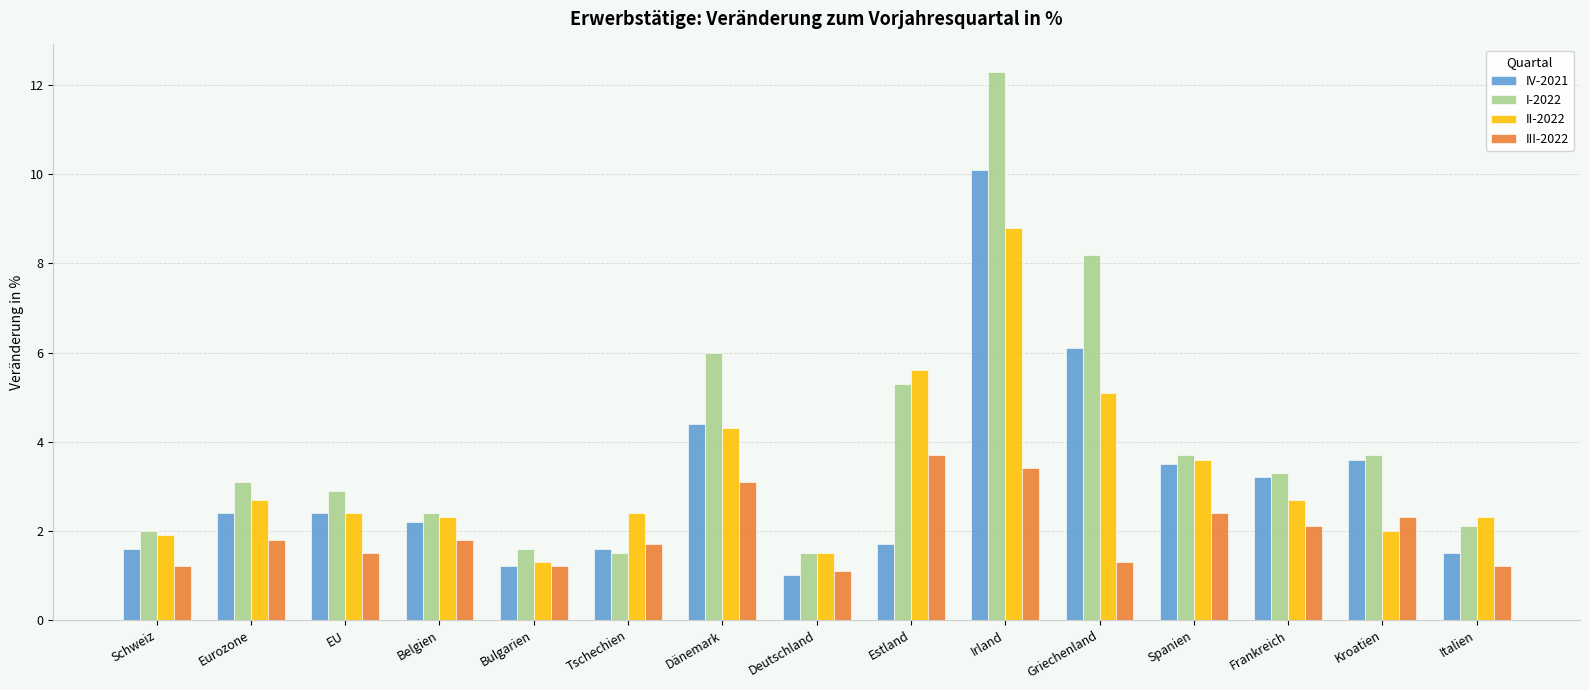

Count the number of categories in the chart.

15